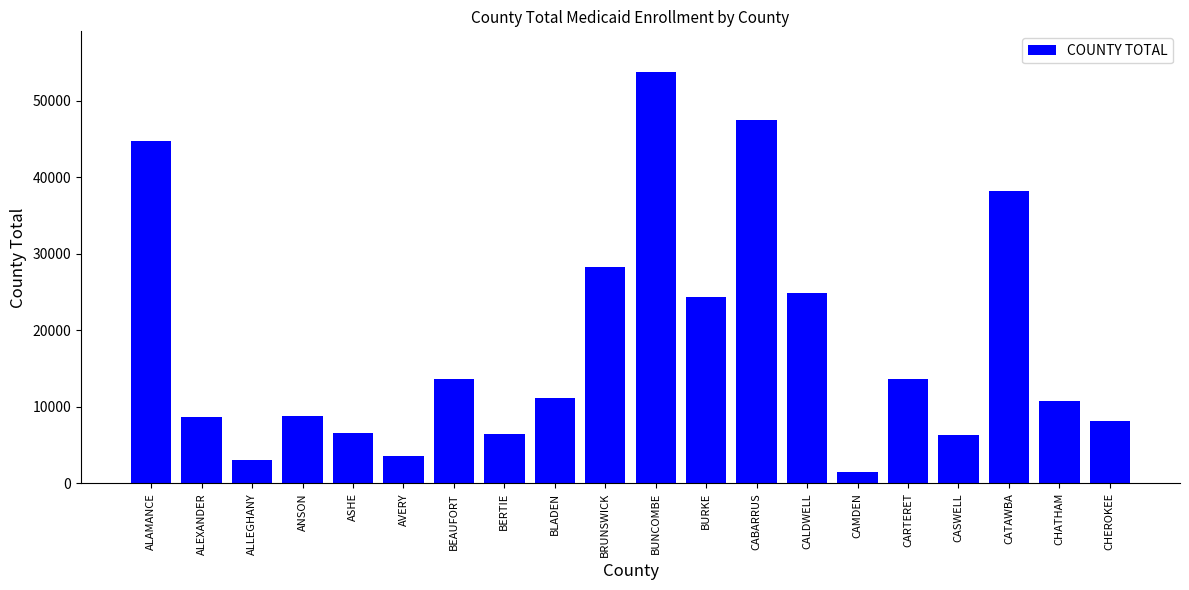

What is the change in value from BUNCOMBE to CHEROKEE?

-45532